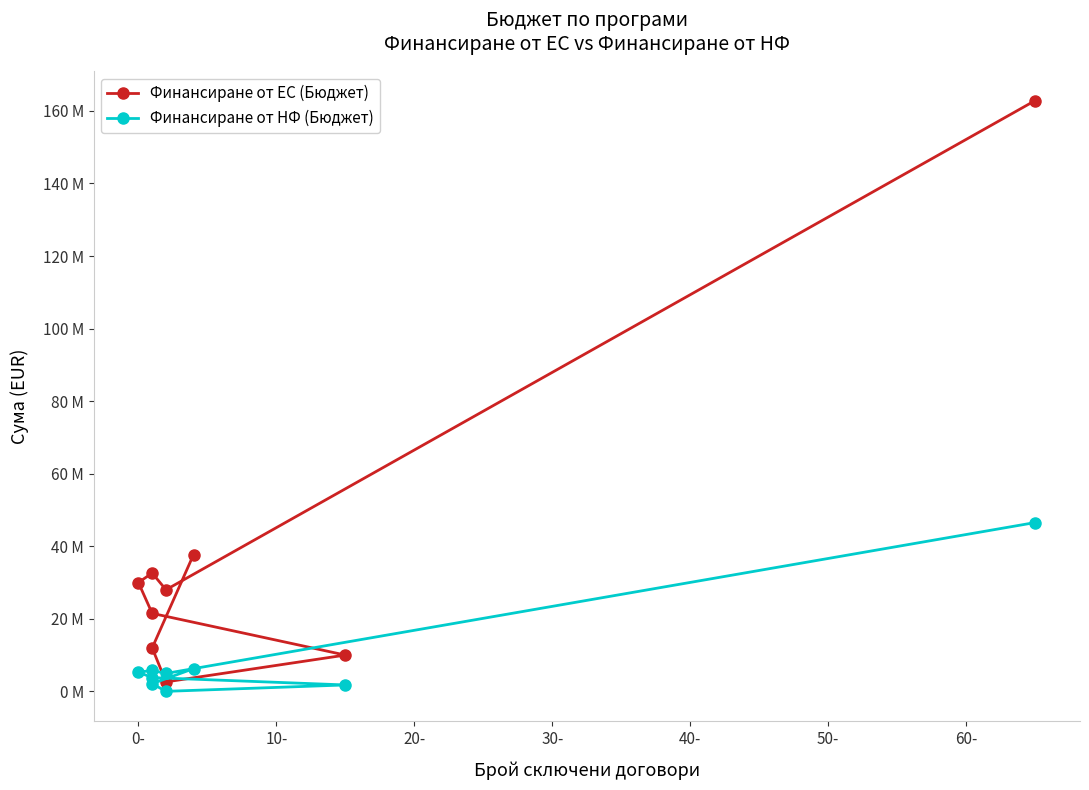

Is the value of Финансиране от ЕС (Бюджет) at -10- greater than the value of Финансиране от НФ (Бюджет) at 50-?

Yes